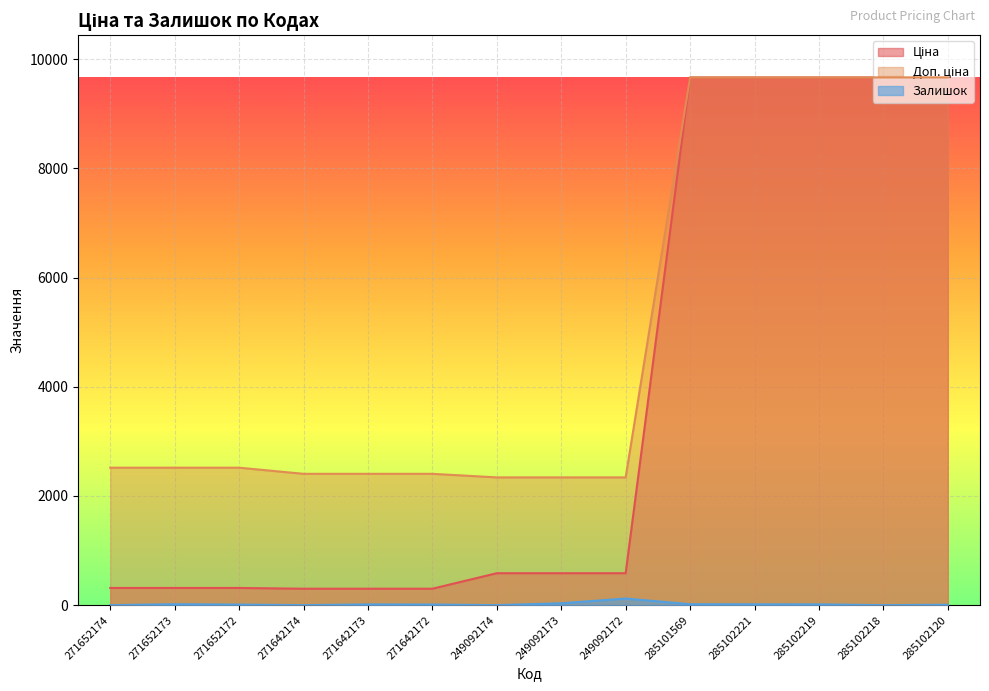

How many lines are shown in the chart?

3